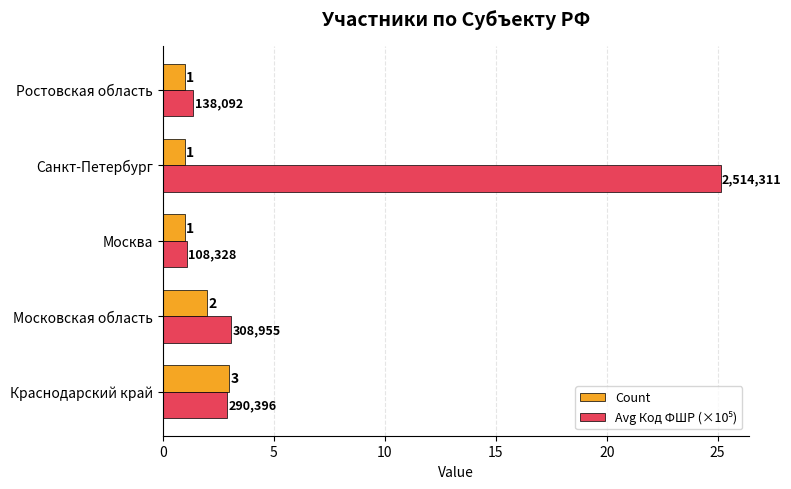

The value of Count at Москва is 1.0. True or false?

True